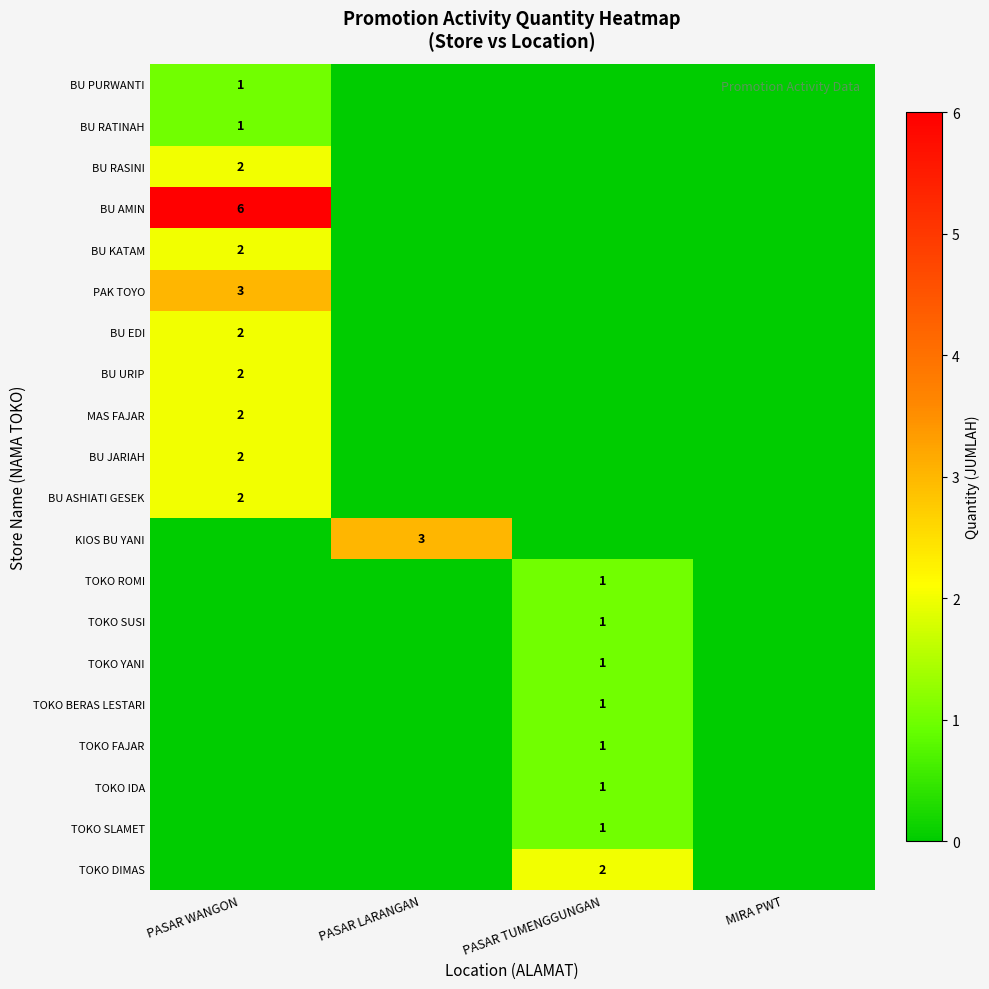

What is the spread (max minus min) of values at PASAR TUMENGGUNGAN?

2